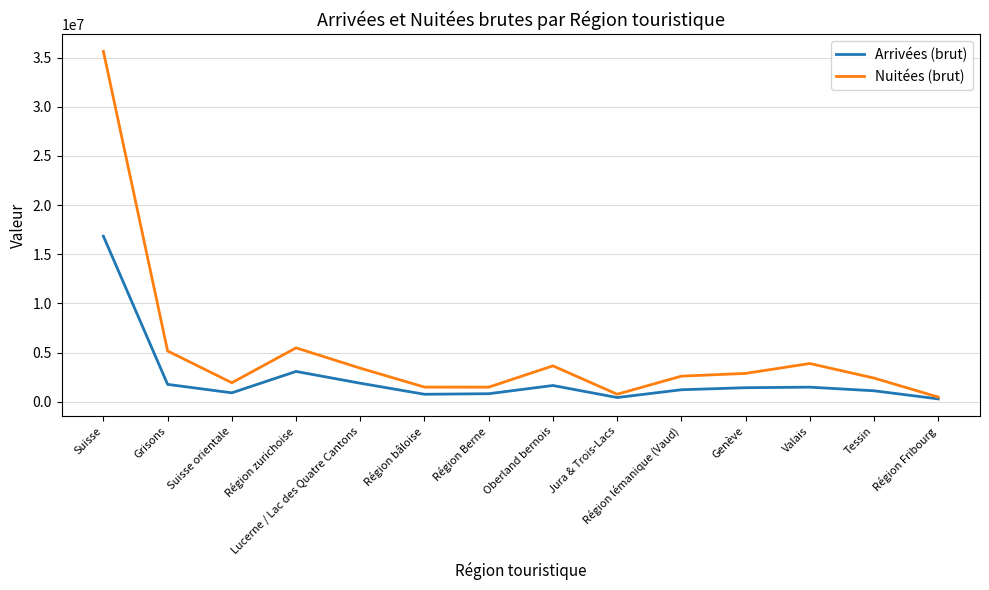

At how many categories does at least one series exceed 34490782?

1